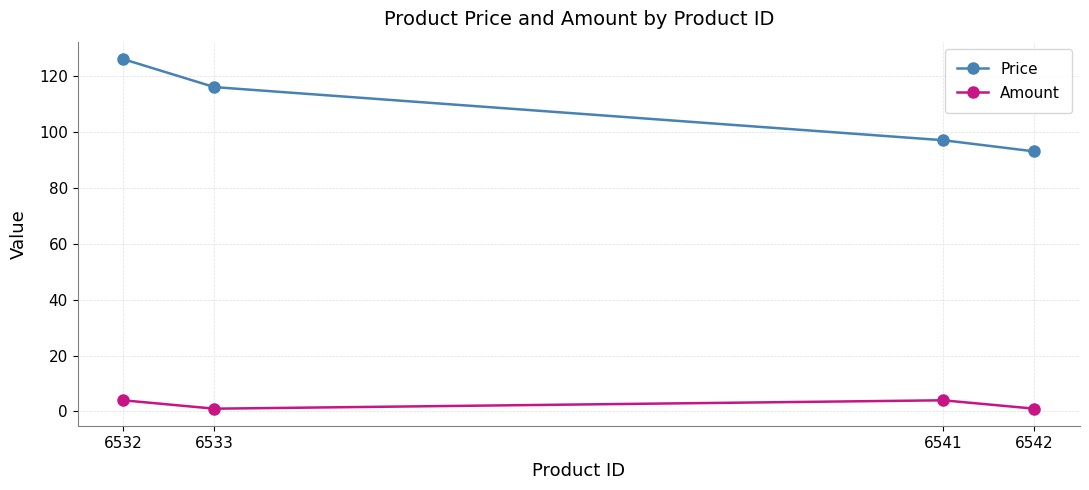

Reading left to right, list all the values displayed in this chart.

Price: 126	116	97	93
Amount: 4	1	4	1